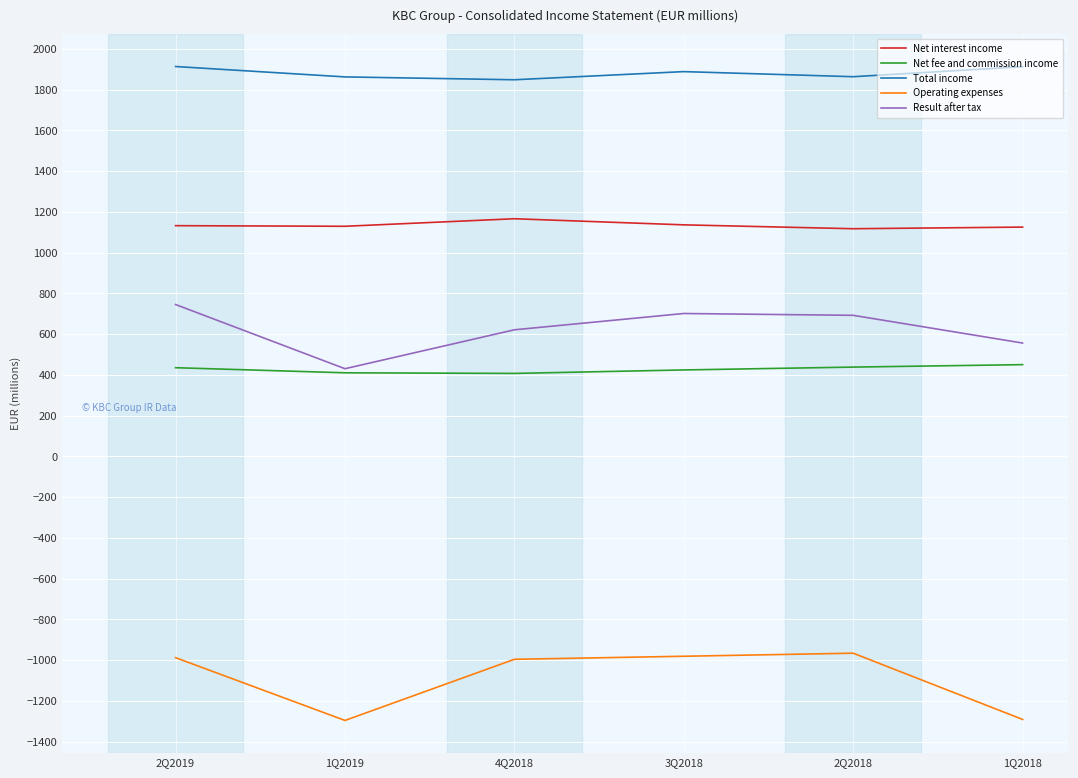

The value of Result after tax at 2Q2019 is 1169. True or false?

False